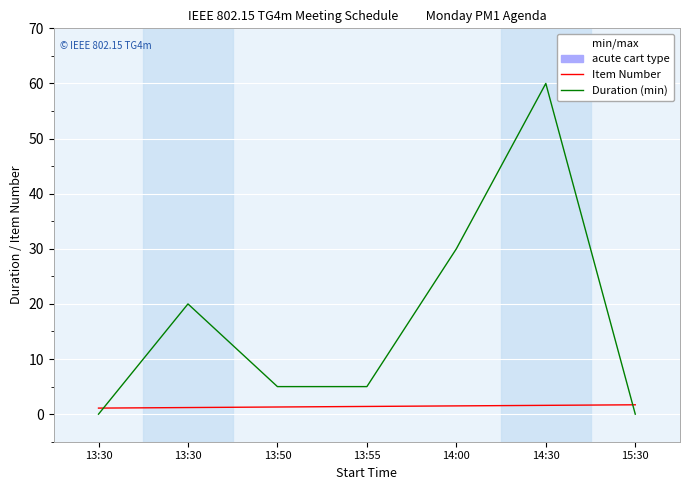

What is the value of the Duration (min) point at the 4th from the left?

5.0